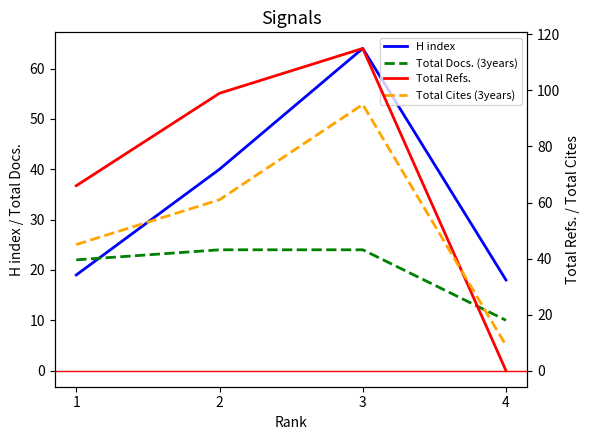

Between 4 and 2, which is larger?

2